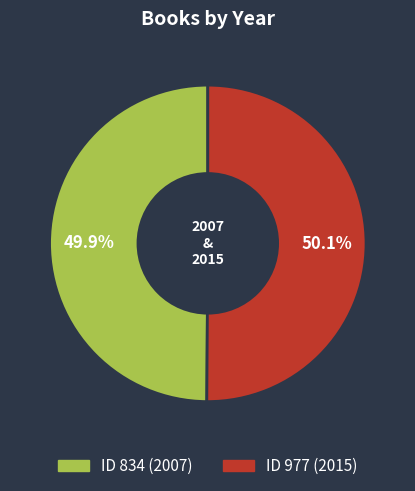

Does any single category account for the majority?

Yes